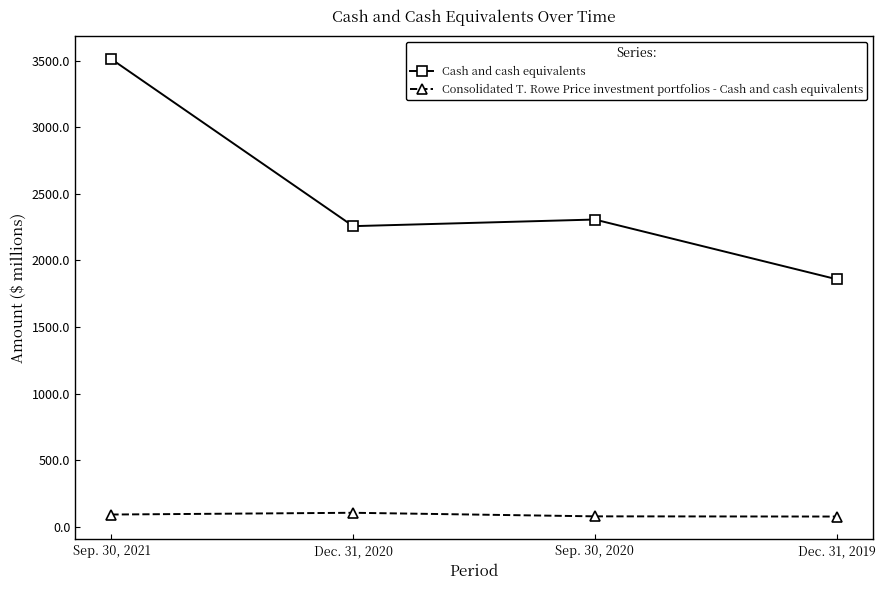

What is the value of the Cash and cash equivalents point at the 1st from the left?

3510.1